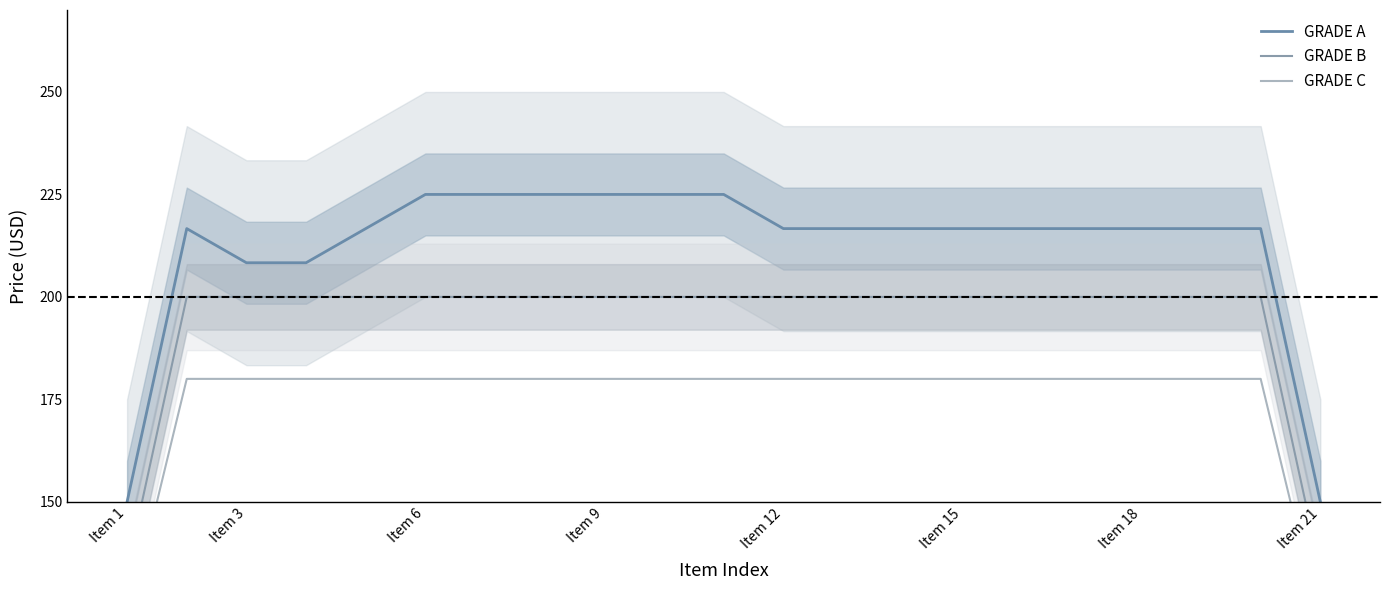

List the series in order of their peak value, lowest first.

GRADE C, GRADE B, GRADE A